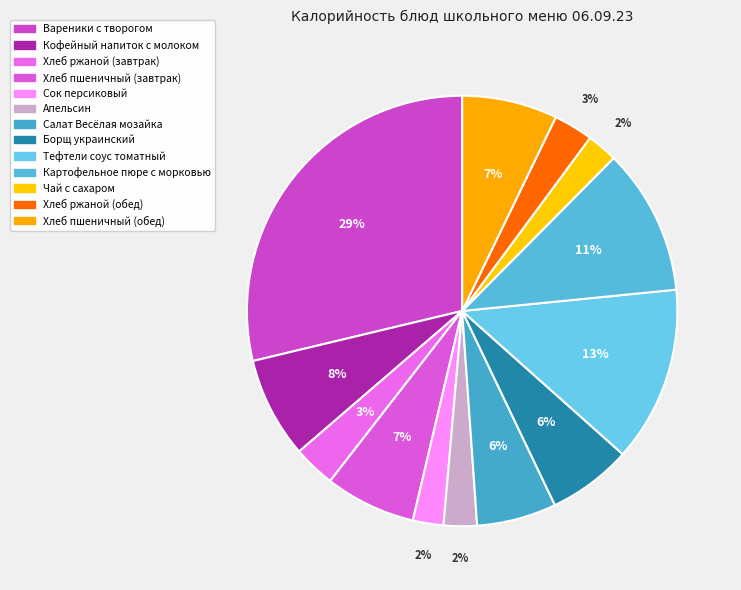

How many segments does this pie chart have?

13